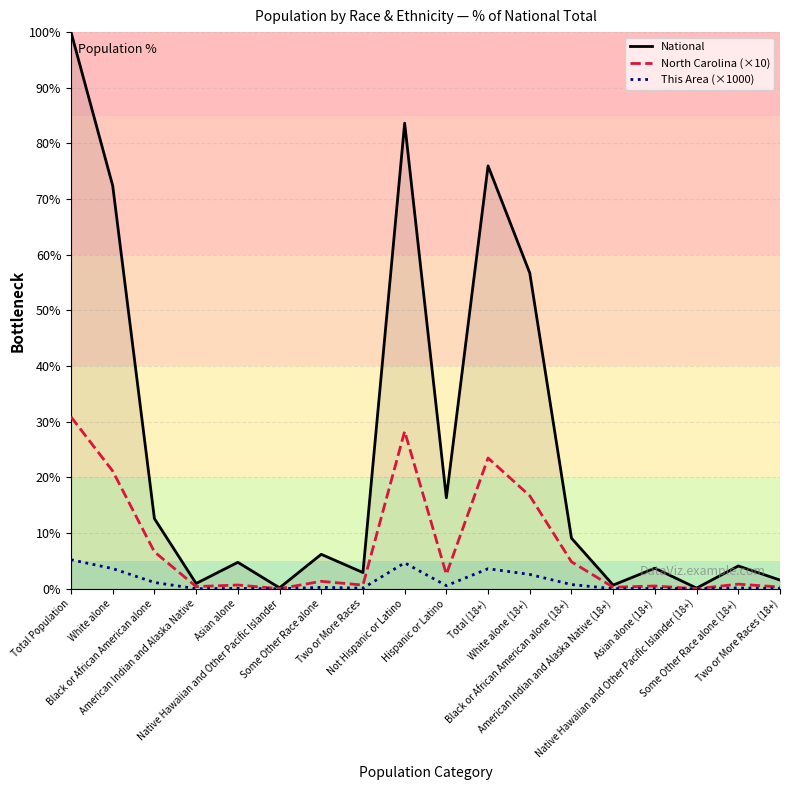

What position from the right is Some Other Race alone?

12